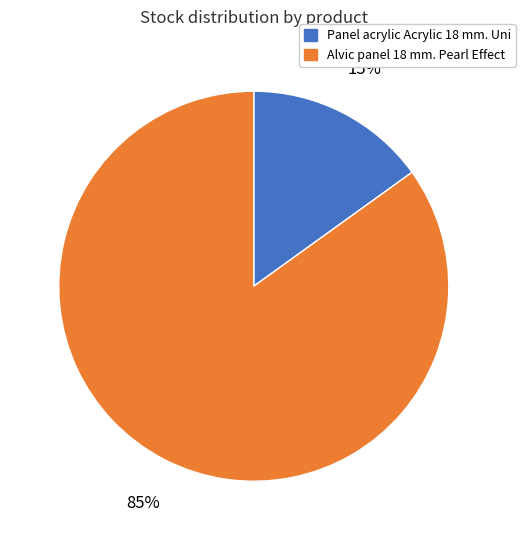

To the nearest percent, what is the difference between the largest and smallest slice percentages?

70%